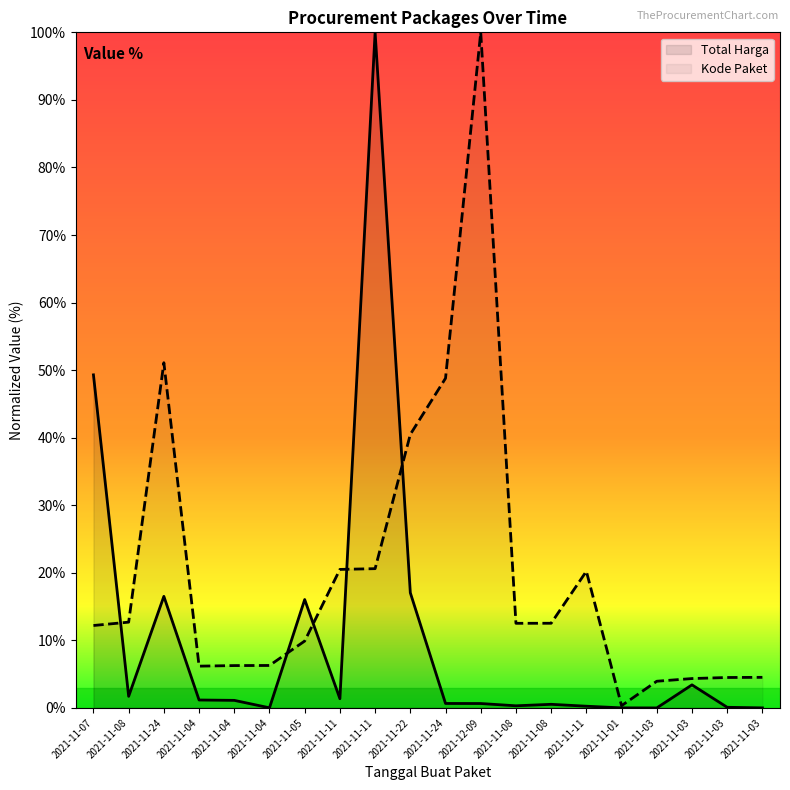

Where does the Kode Paket series first go above 12?

2021-11-07